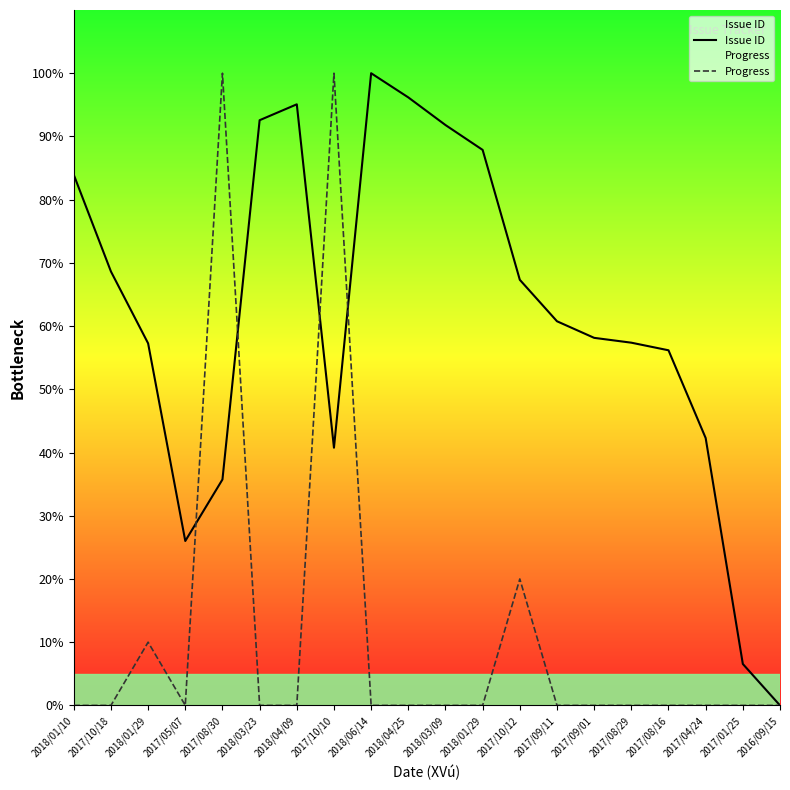

What is the sum of the Progress values at 2018/01/10 and 2017/10/10?

100.0